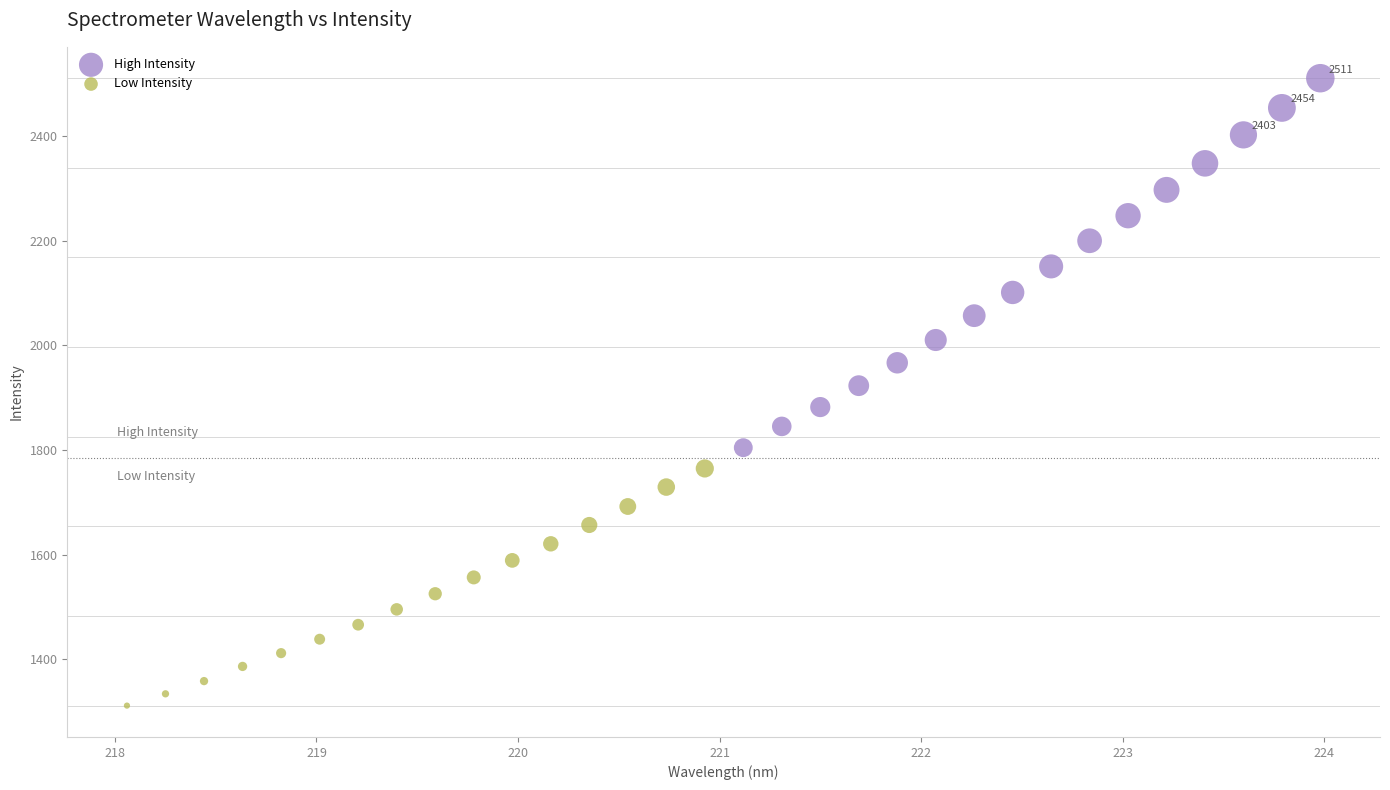

Which series reaches the maximum Y coordinate?

High Intensity